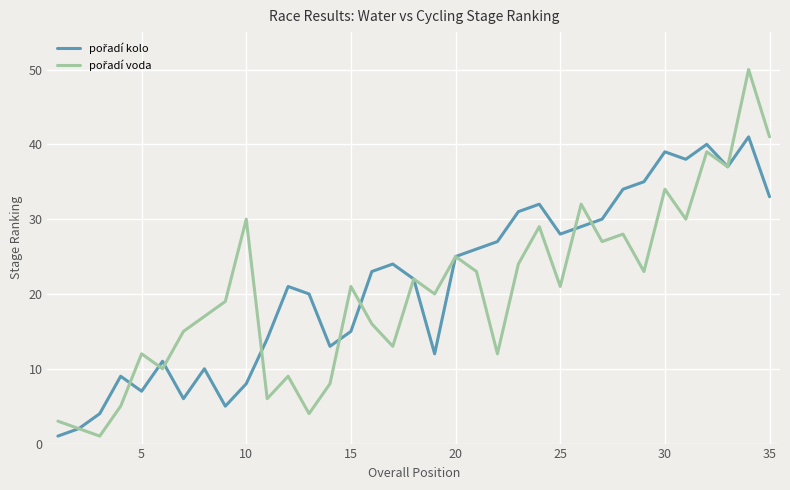

How many lines are shown in the chart?

2